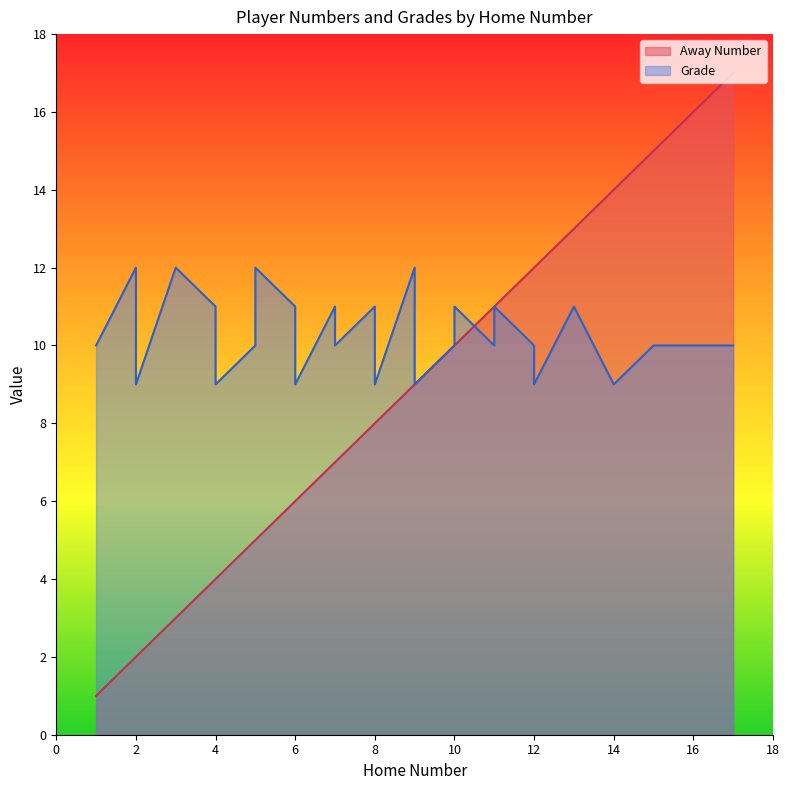

At which label does Away Number reach its peak?

17